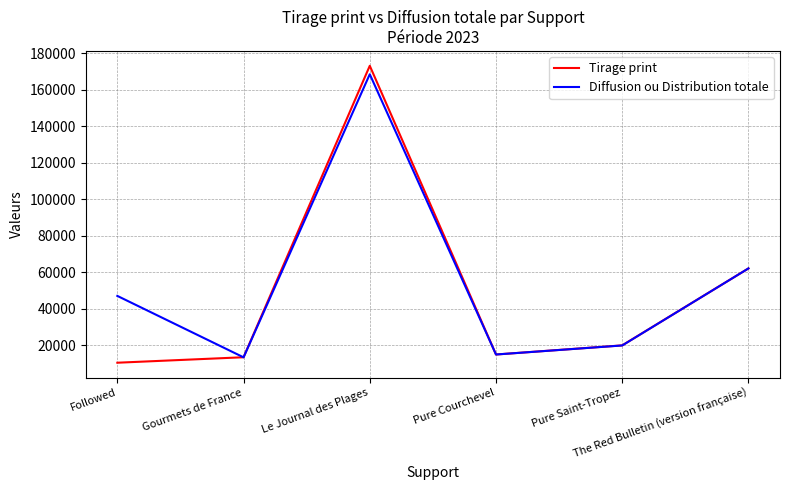

Rank the categories by Diffusion ou Distribution totale value from highest to lowest.

Le Journal des Plages, The Red Bulletin (version française), Followed, Pure Saint-Tropez, Pure Courchevel, Gourmets de France